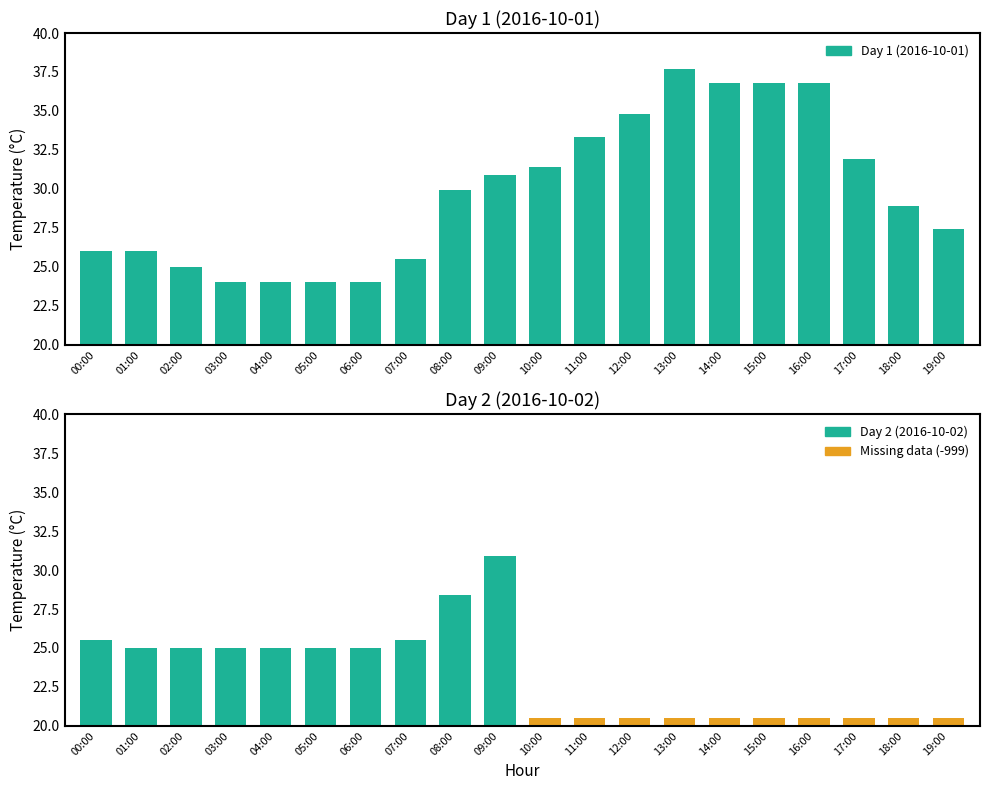

Count the number of values greater than 30.

10